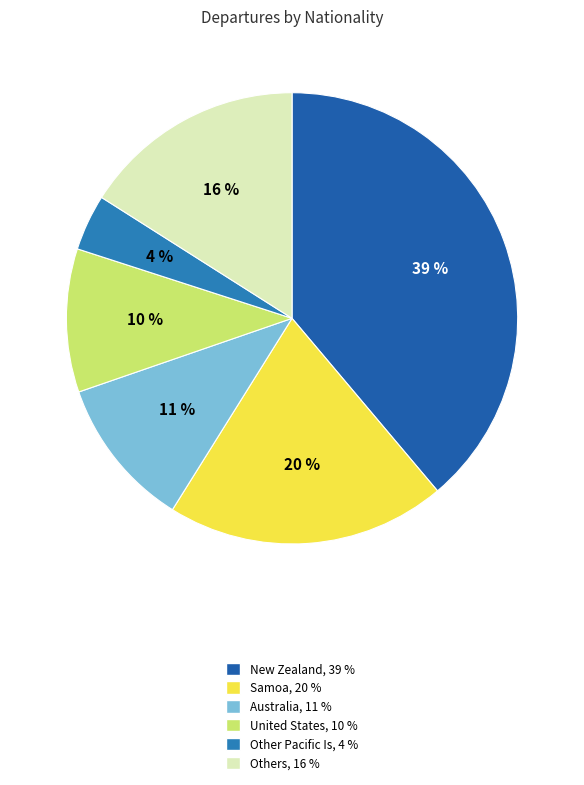

How many slices are in this pie chart?

6